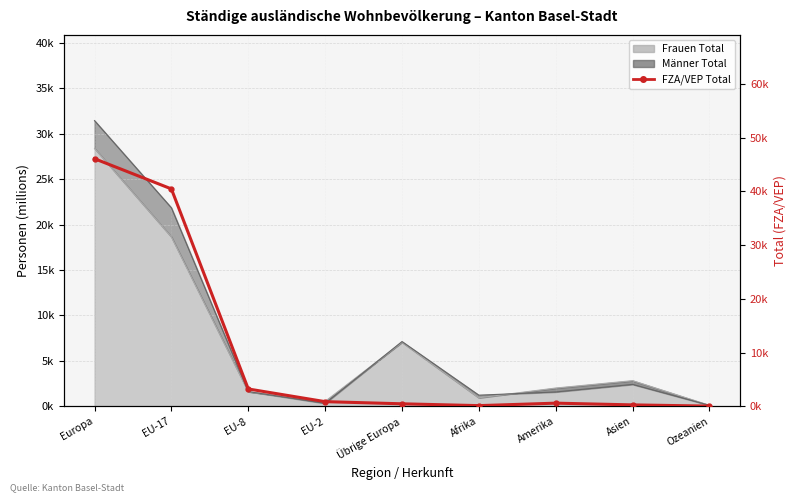

How many interior local peaks (higher than both neighbors) does the data have?

1